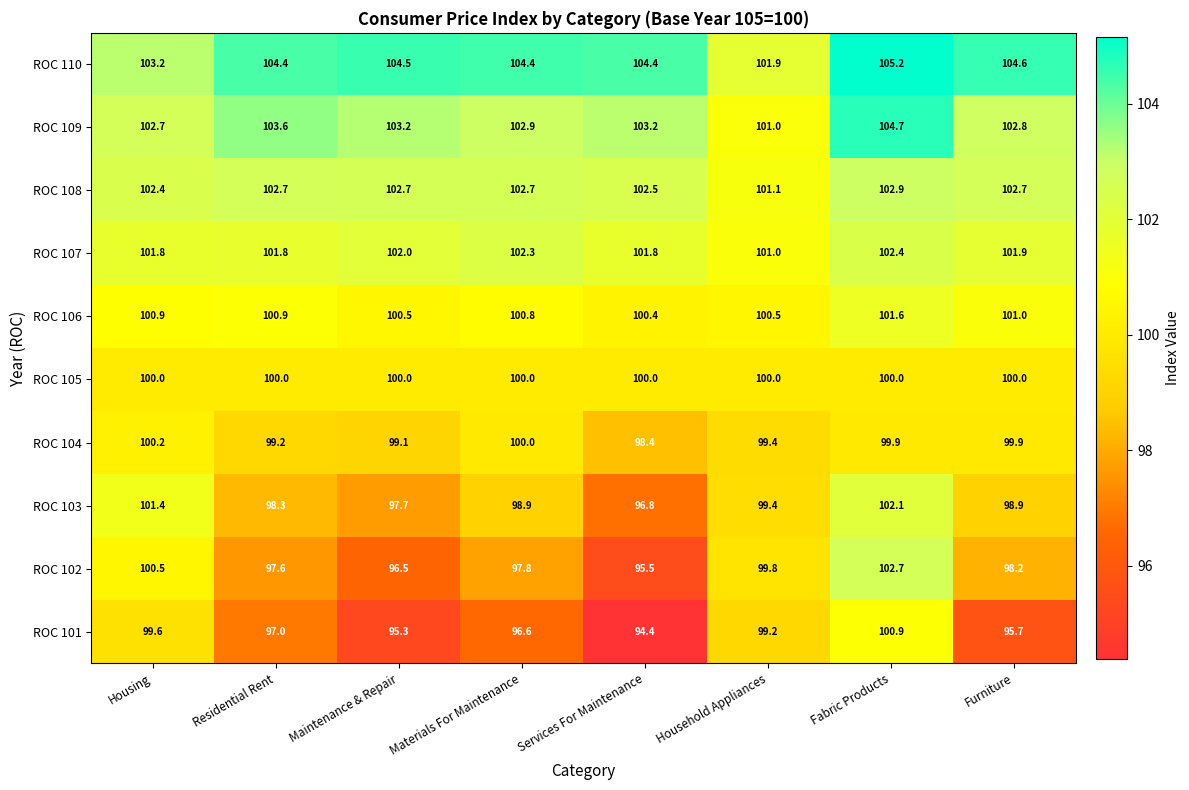

What is the maximum value for ROC 104?

100.2